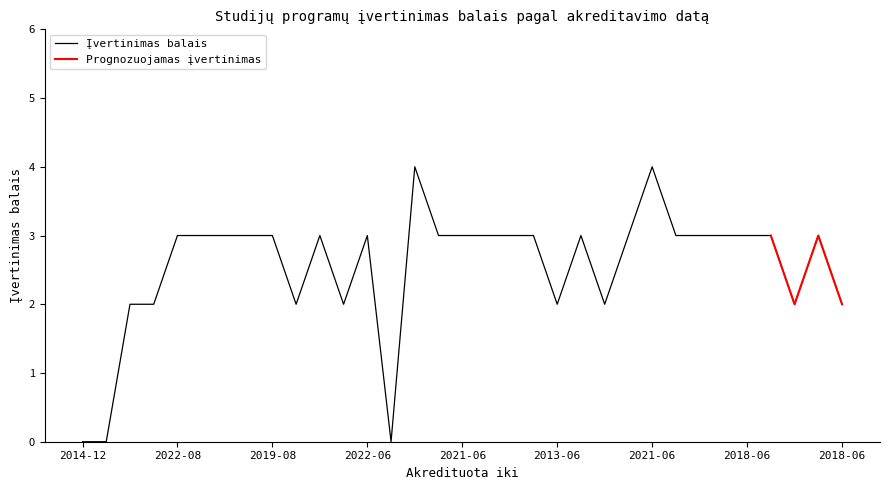

Does the chart have visible grid lines?

No